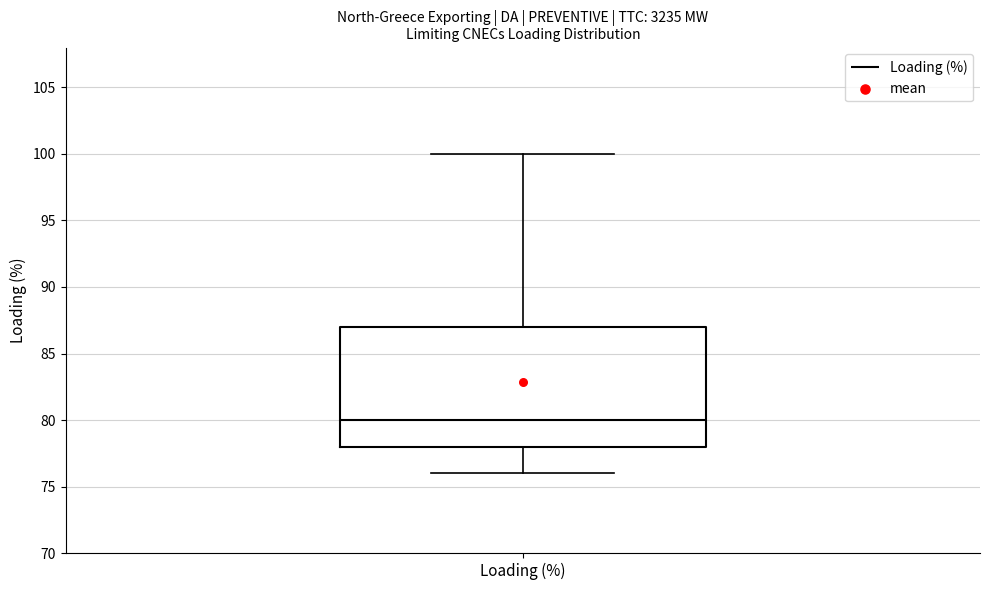

Read this box plot against the y-axis: the position of the median line, the range covered by the box, and the ends of both whiskers. The values are not printed on the chart, so give them approximately, as read against the axis.

median 80, box 78 to 87, whiskers 76 to 100